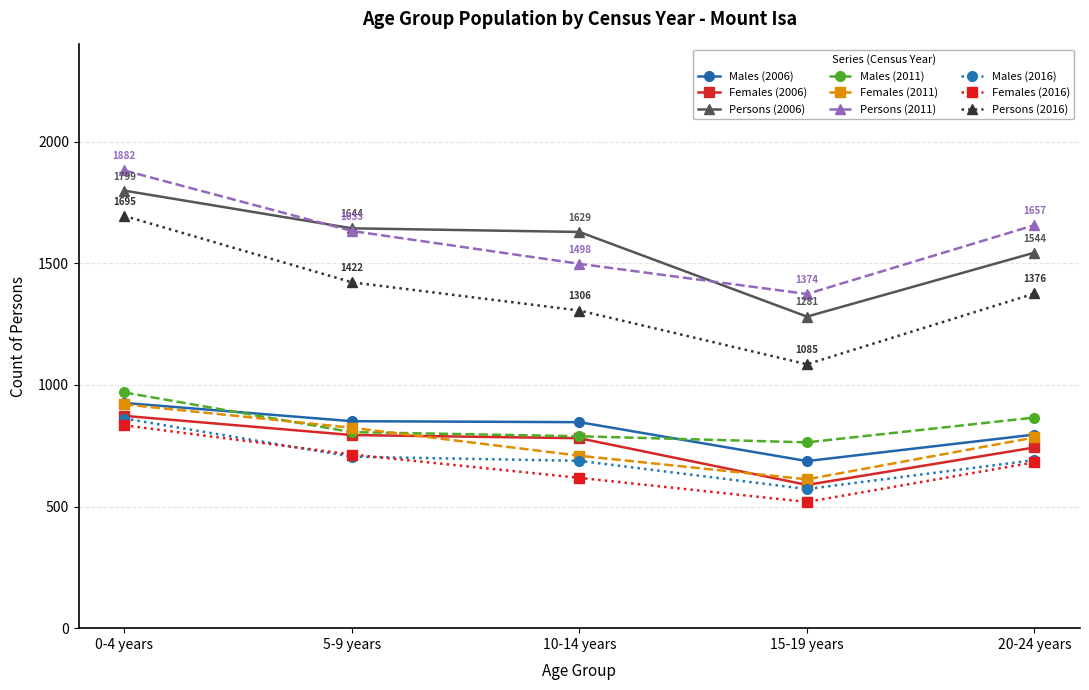

What value does the Males (2006) series have at 0-4 years, to the nearest 10?

930